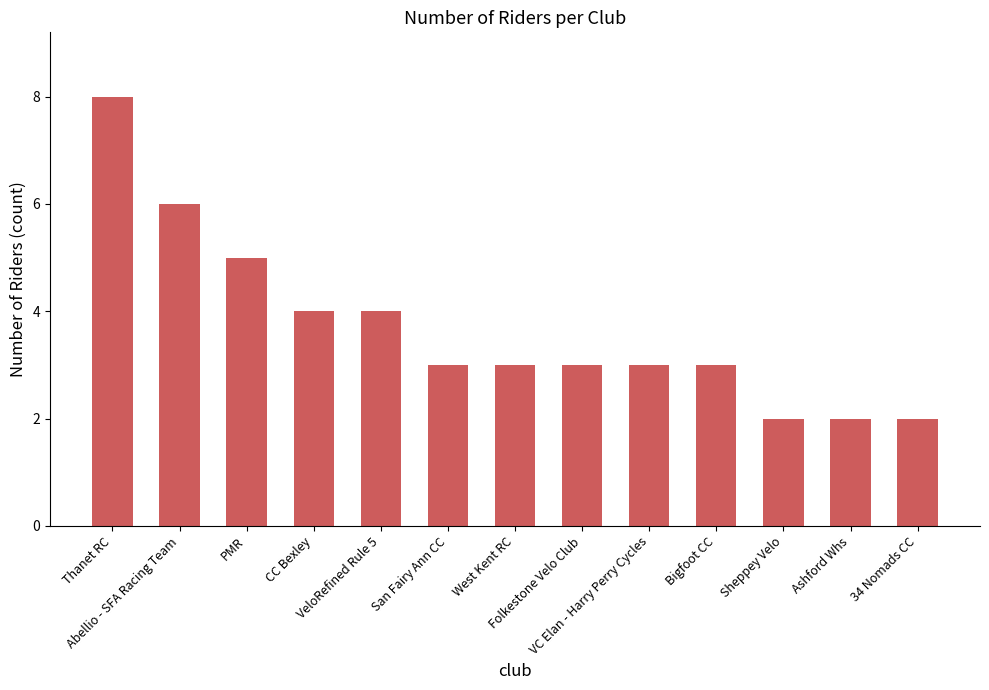

What is the greatest value displayed?

8